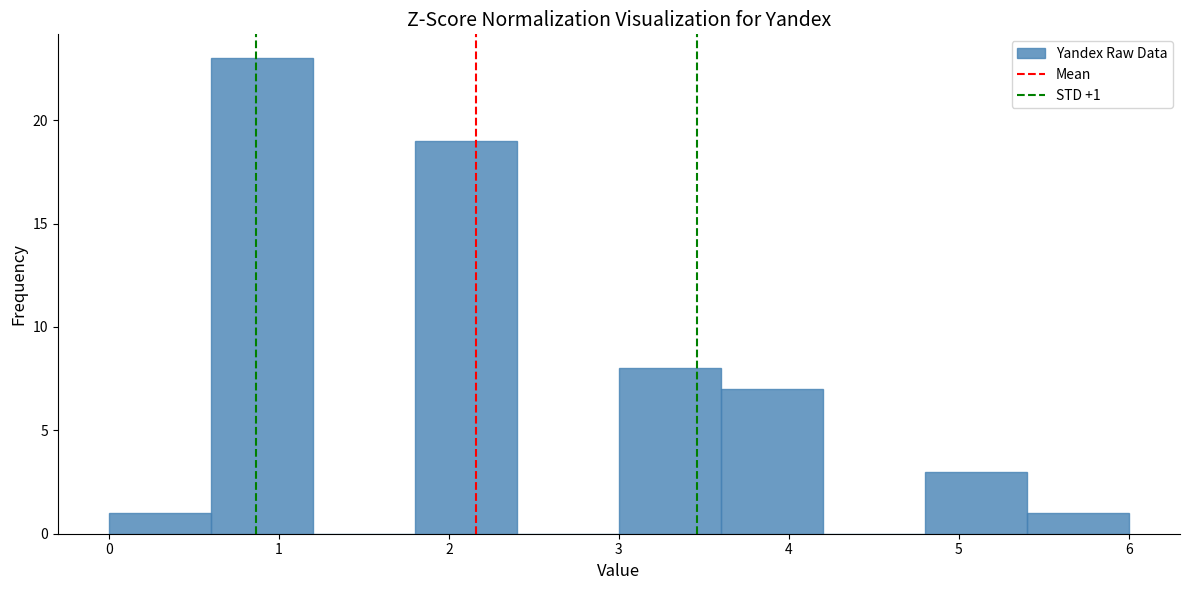

Over which range of the x-axis is the bar tallest?

0.6 to 1.2